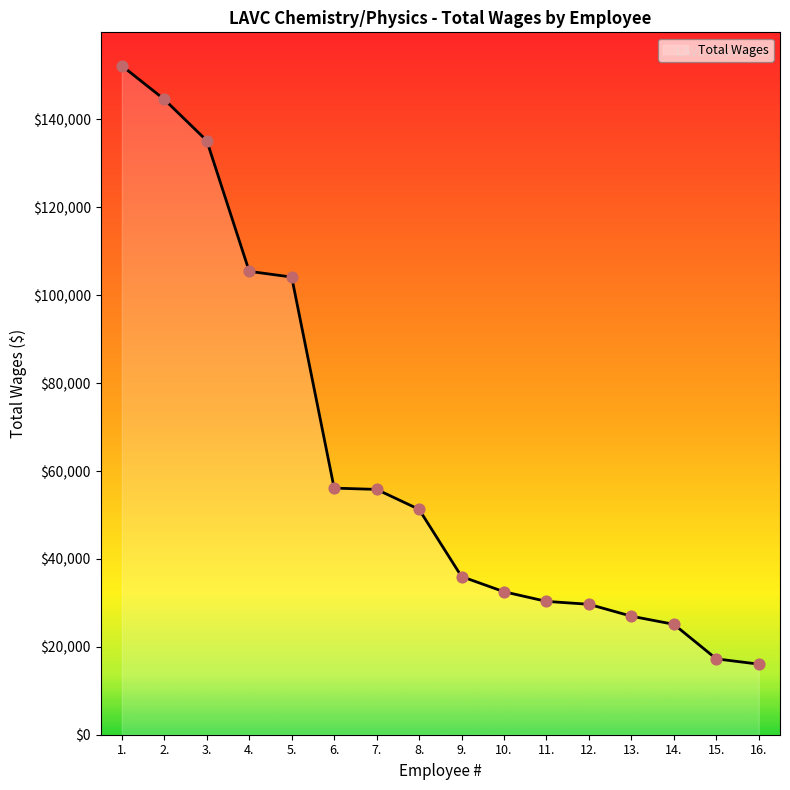

What is the change in value from 4. to 14.?

-80313